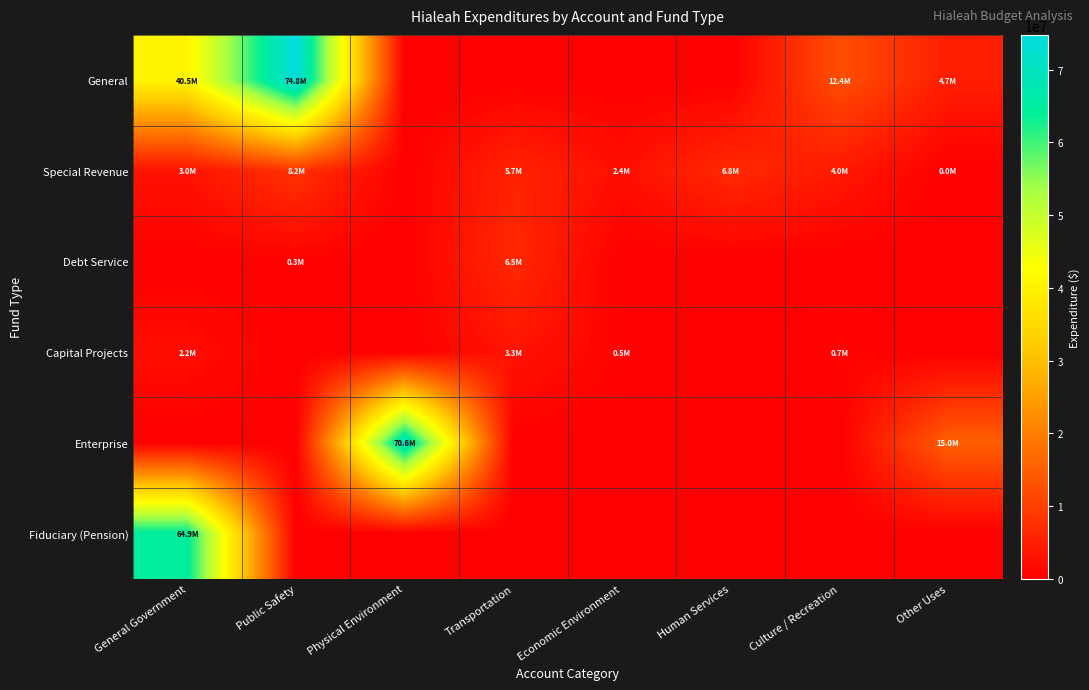

List the series in order of their peak value, lowest first.

Capital Projects, Debt Service, Special Revenue, Fiduciary (Pension), Enterprise, General